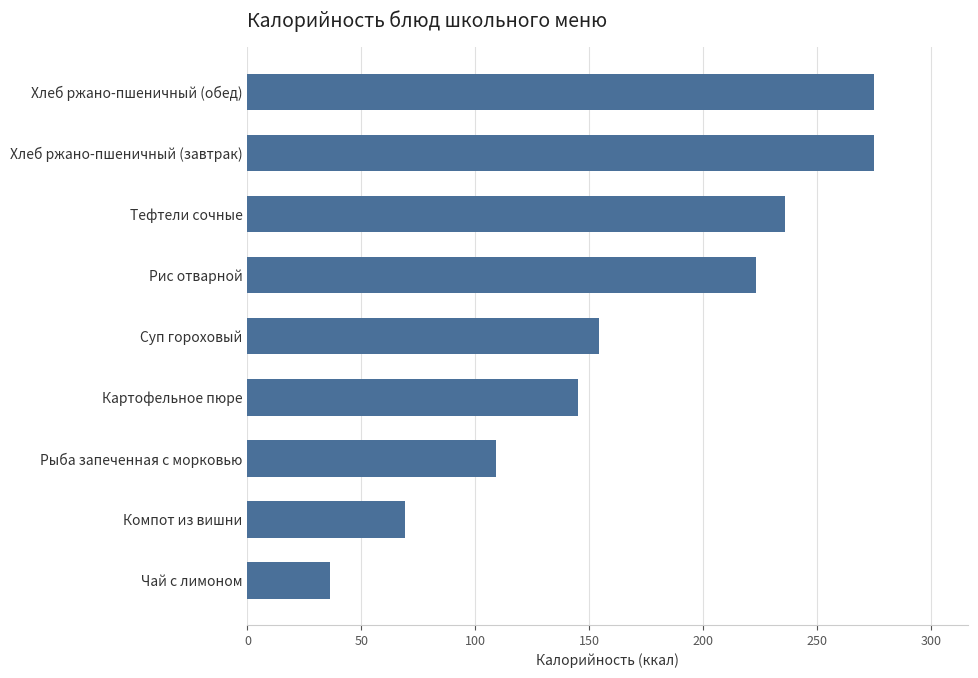

What is the change in value from Чай с лимоном to Хлеб ржано-пшеничный (завтрак)?

+239